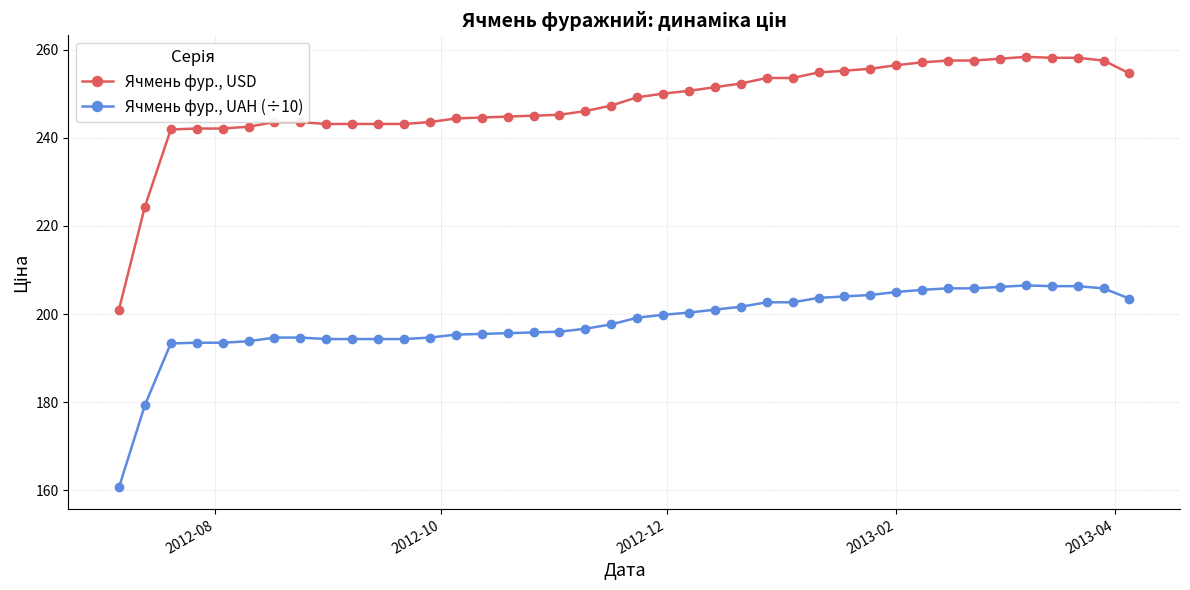

What is the sum of all Ячмень фур., UAH (÷10) values?

7924.3